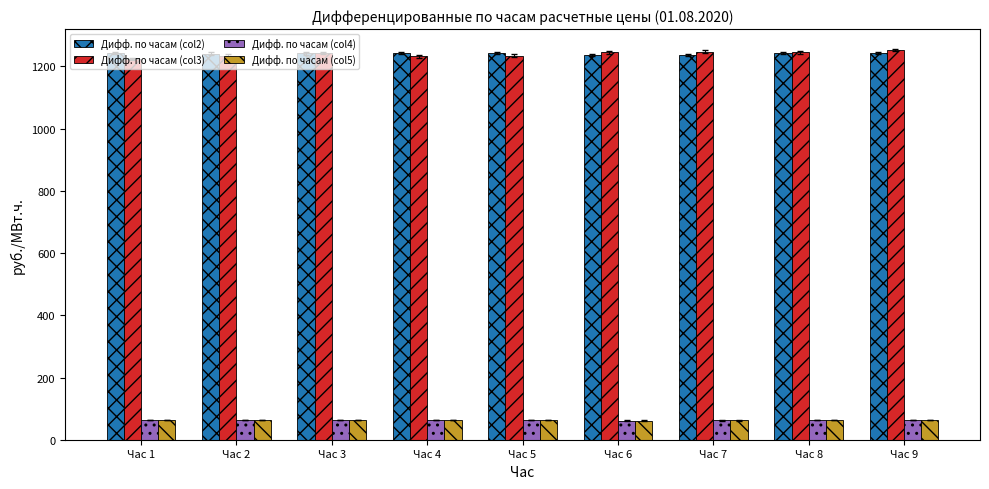

What is the value of the Дифф. по часам (col3) bar at the 5th from the left?

1234.9